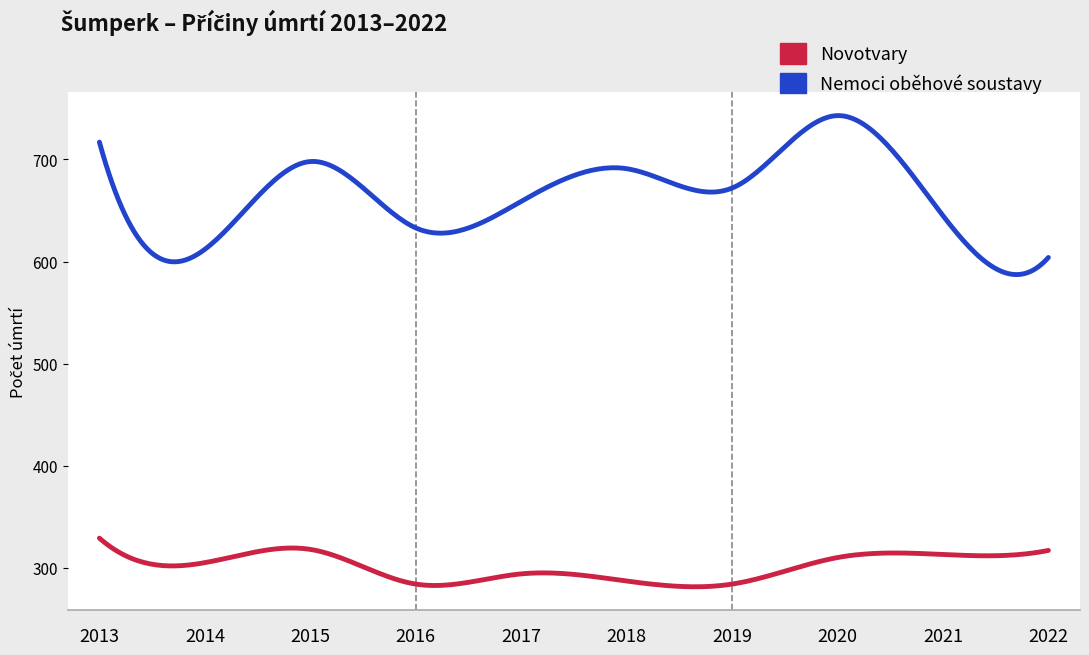

Rank the series by their maximum value, from highest to lowest.

Nemoci oběhové soustavy, Novotvary